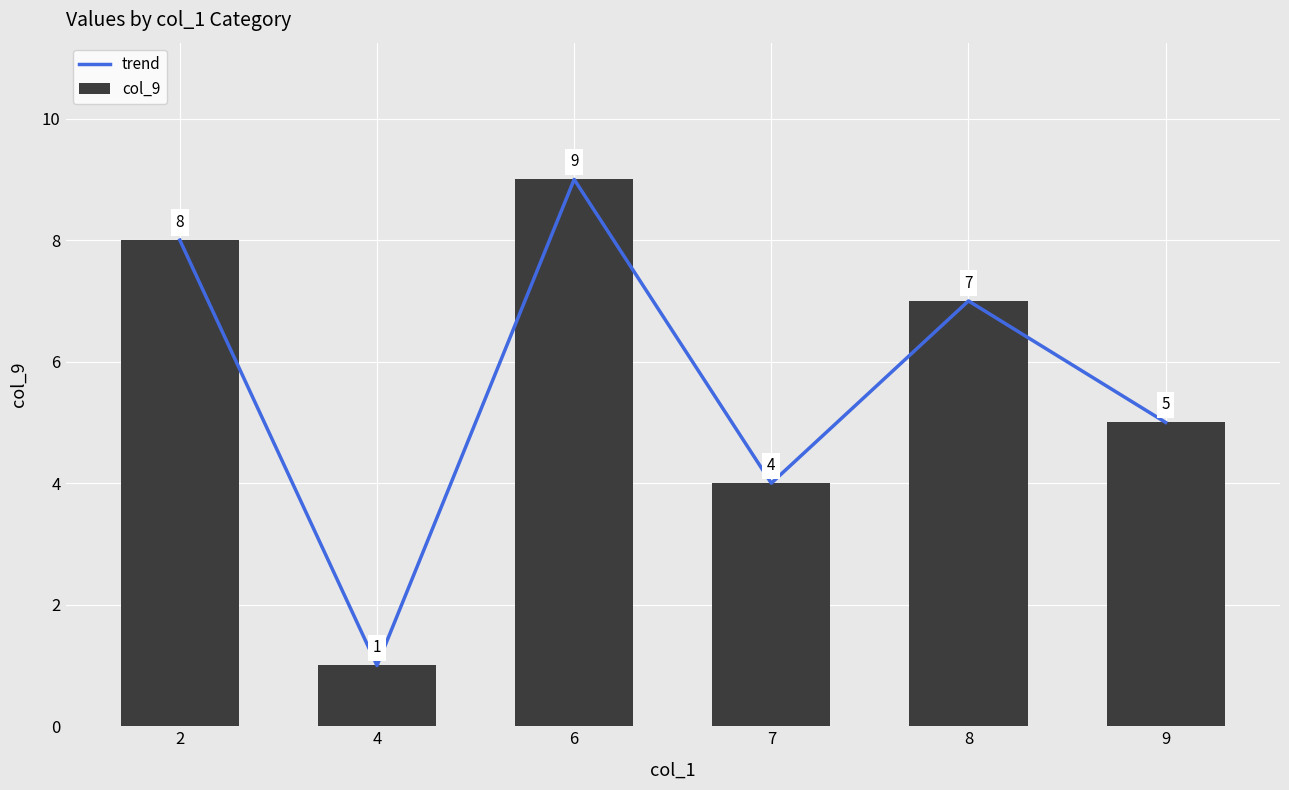

What is the sum of all trend values?

34